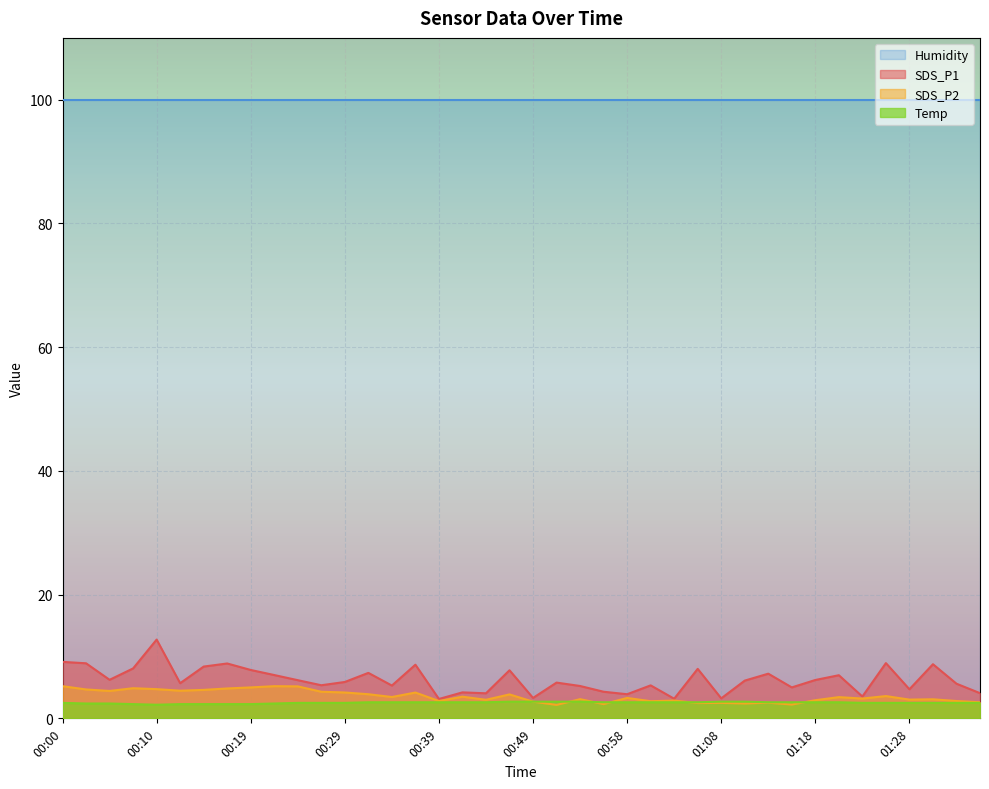

What is the minimum value for SDS_P2?

2.2